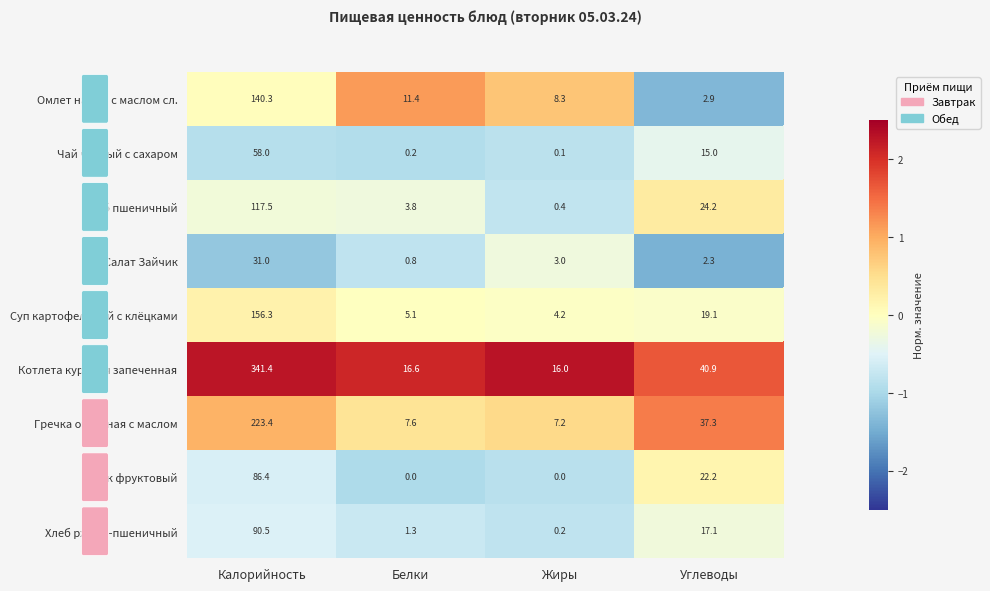

What is the sum of all Хлеб пшеничный values?

145.9